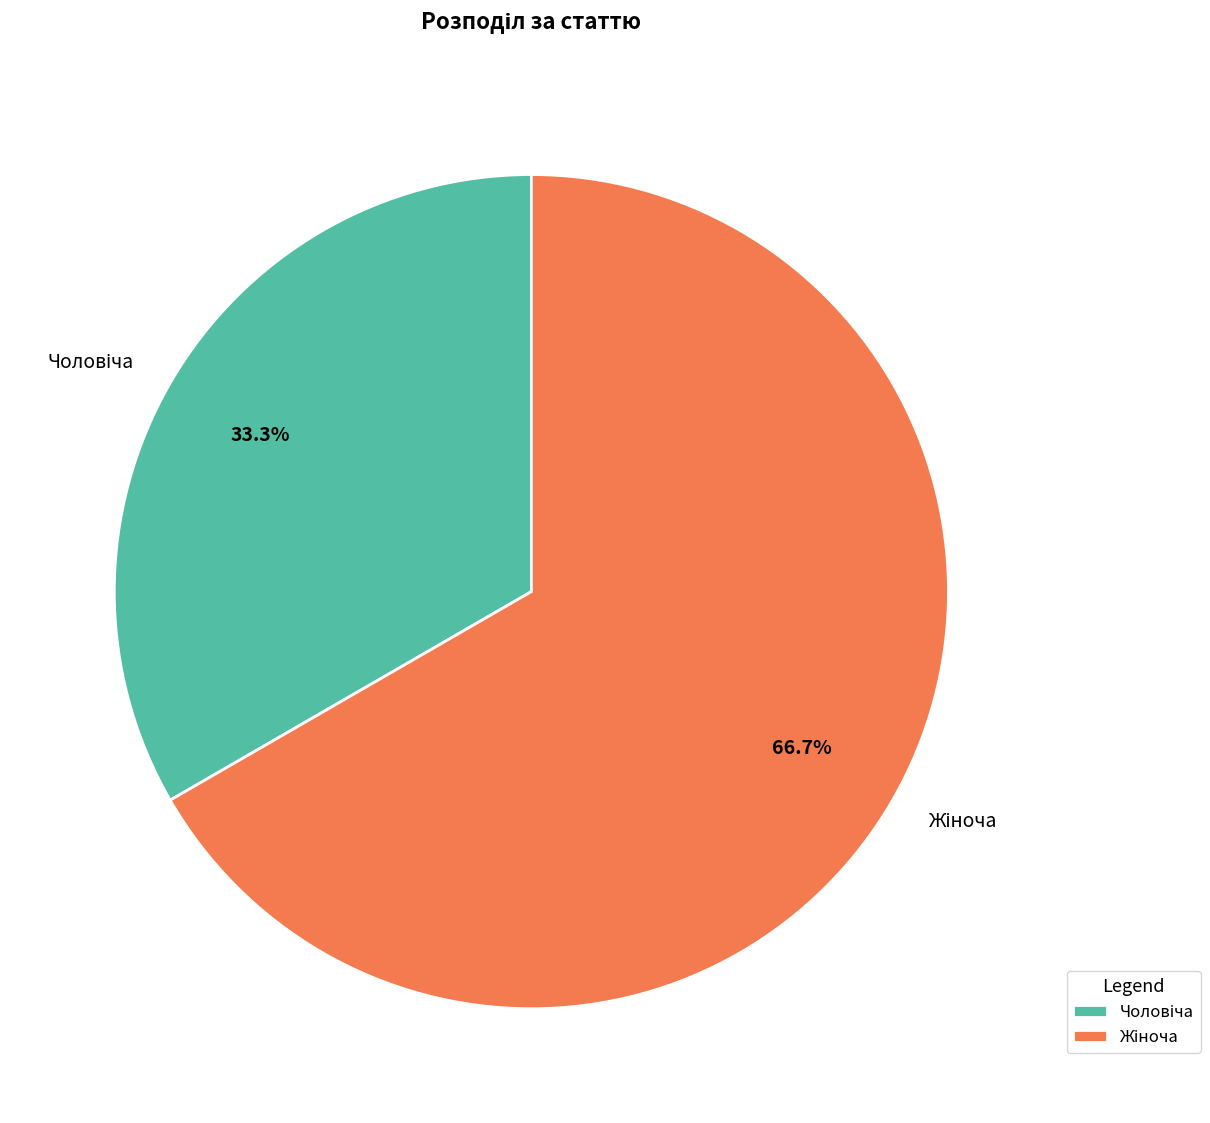

Does any single category account for the majority?

Yes